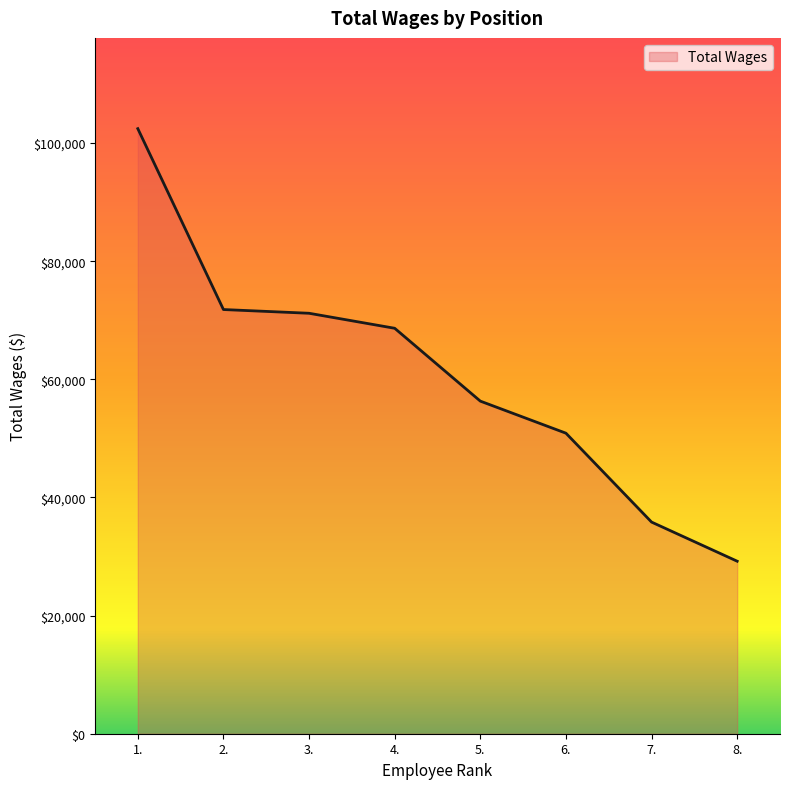

How many lines are shown in the chart?

1